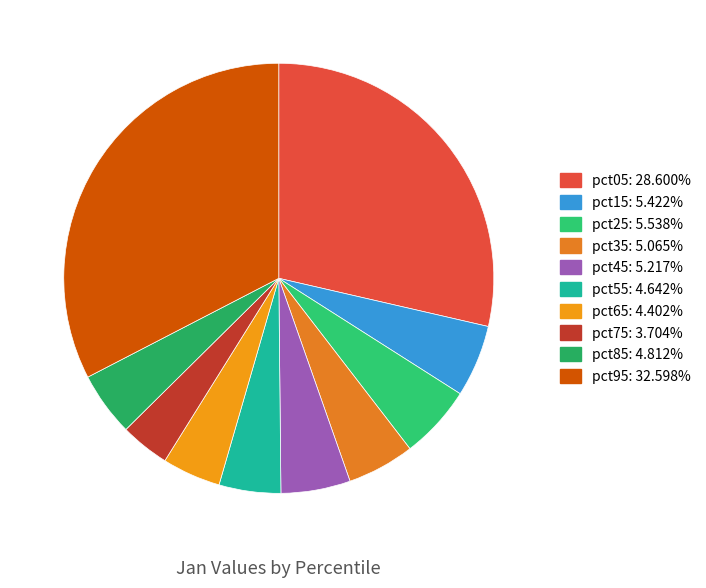

What percentage is the pct05 slice, to the nearest percent?

29%